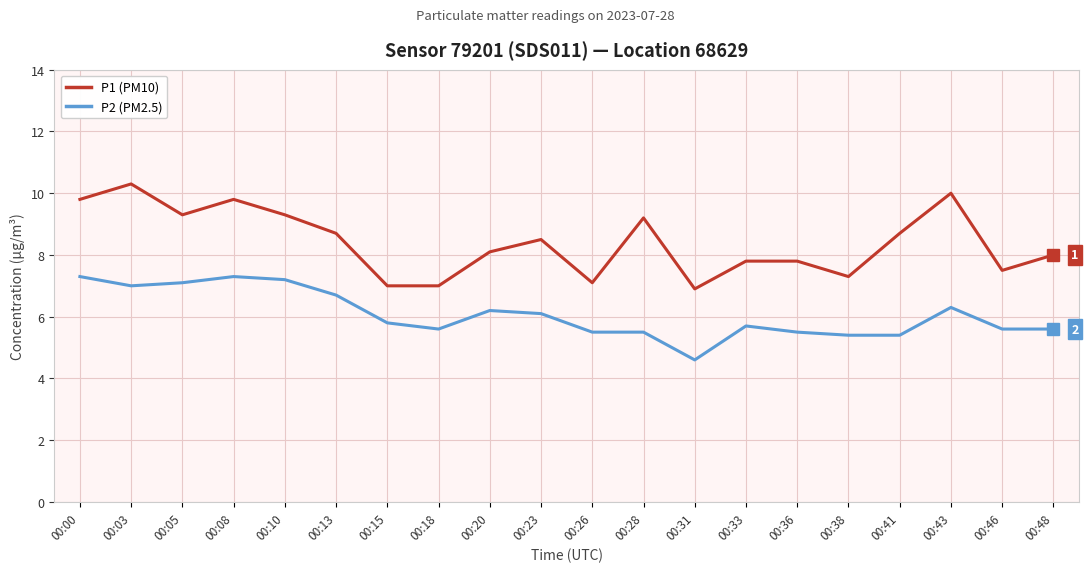

True or false: P2 (PM2.5) has more than 0 points higher than both neighbors.

True